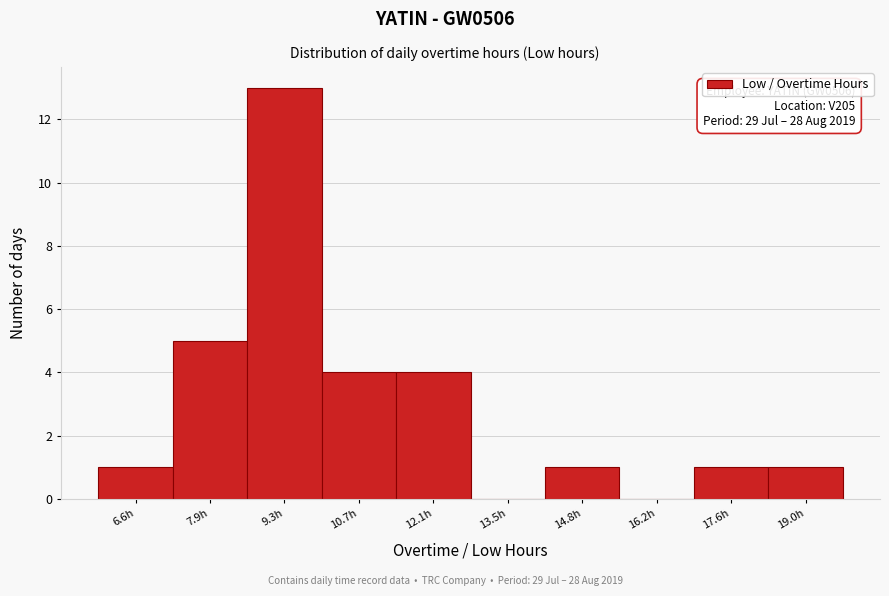

Reading right to left, extract all data points from this chart.

19.0h=1	17.6h=1	16.2h=0	14.8h=1	13.5h=0	12.1h=4	10.7h=4	9.3h=13	7.9h=5	6.6h=1